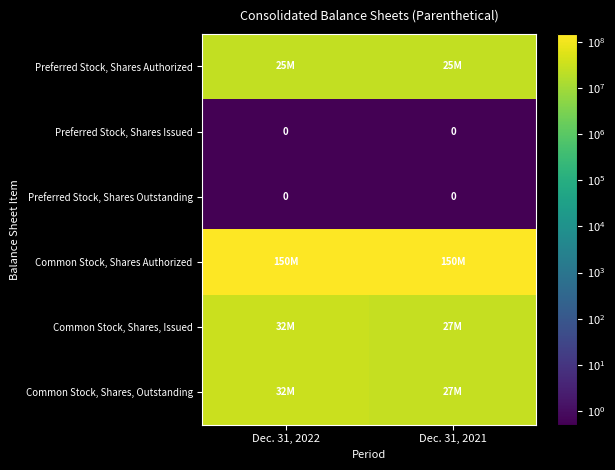

Which has a higher value, Dec. 31, 2021 or Dec. 31, 2022?

Dec. 31, 2021